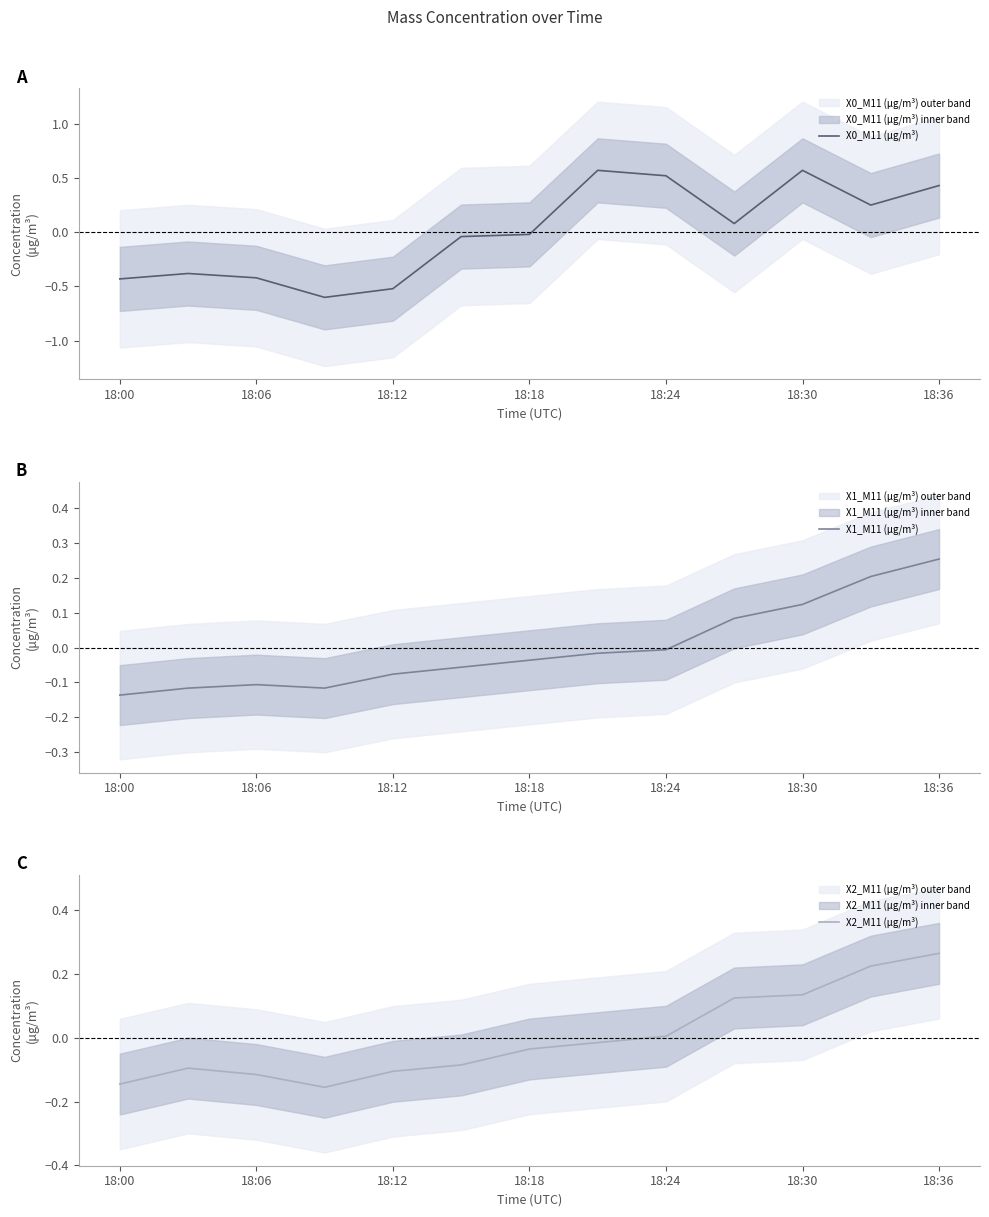

Reading left to right, transcribe all the data shown in this chart.

X0_M11 (μg/m³): -0.4	-0.4	-0.4	-0.6	-0.5	-0.0	-0.0	0.6	0.5	0.1	0.6	0.2	0.4
X1_M11 (μg/m³): -0.1	-0.1	-0.1	-0.1	-0.1	-0.1	-0.0	-0.0	-0.0	0.1	0.1	0.2	0.3
X2_M11 (μg/m³): -0.1	-0.1	-0.1	-0.2	-0.1	-0.1	-0.0	-0.0	0.0	0.1	0.1	0.2	0.3